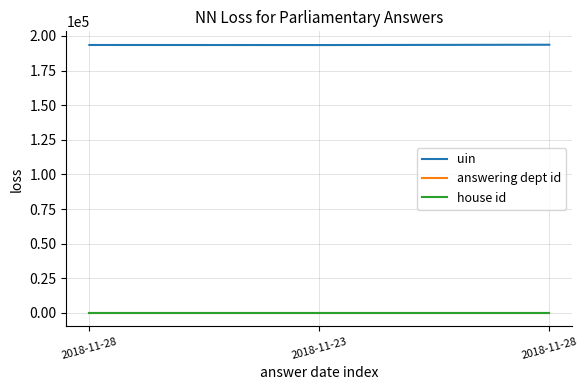

How many lines are shown in the chart?

3